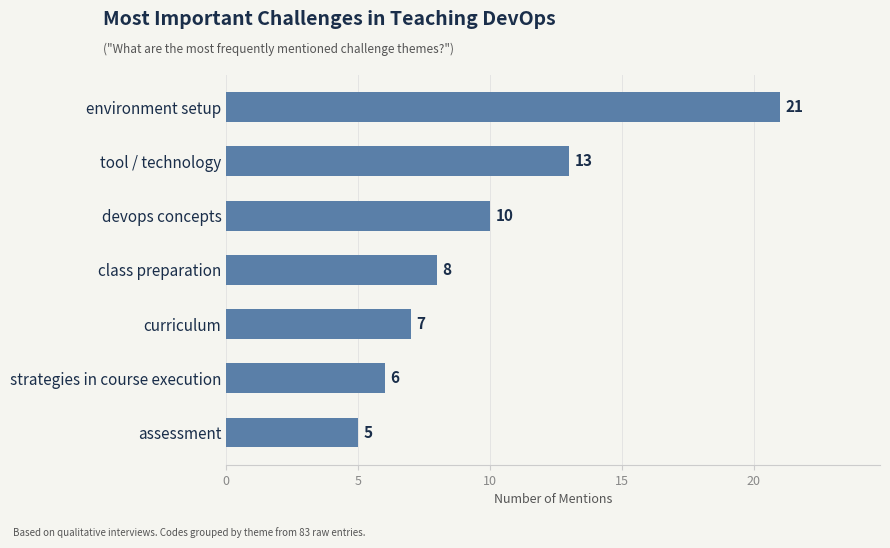

Reading top to bottom, what are all the values shown in this chart?

21	13	10	8	7	6	5